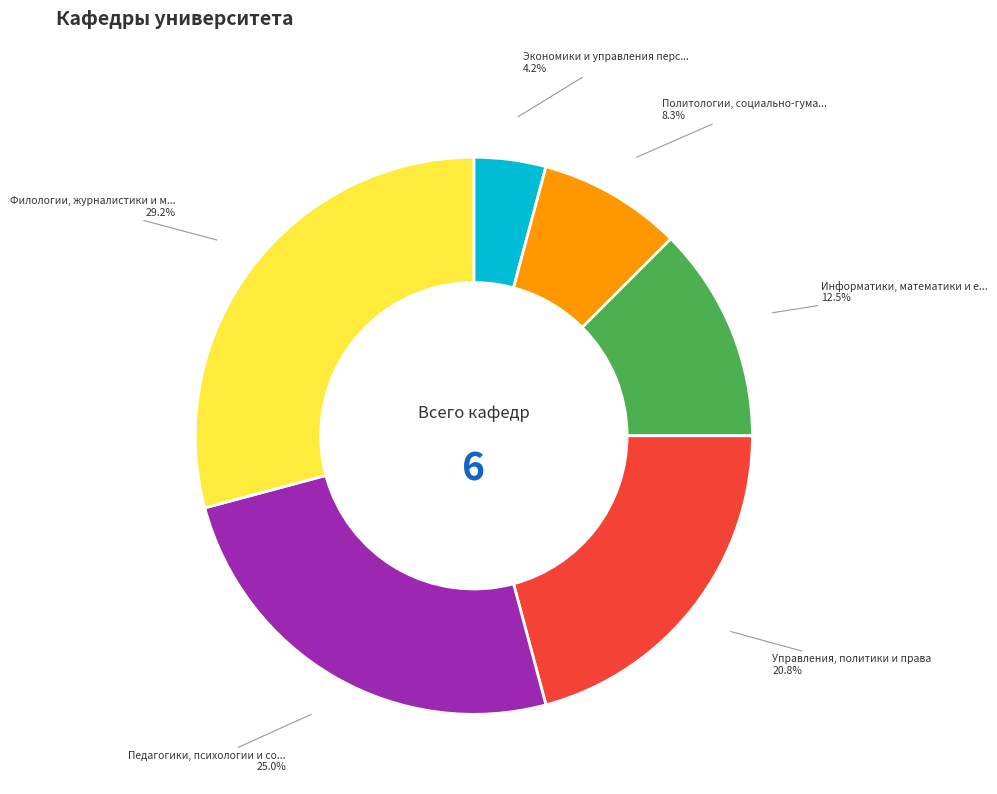

Is there a majority slice in this chart?

No